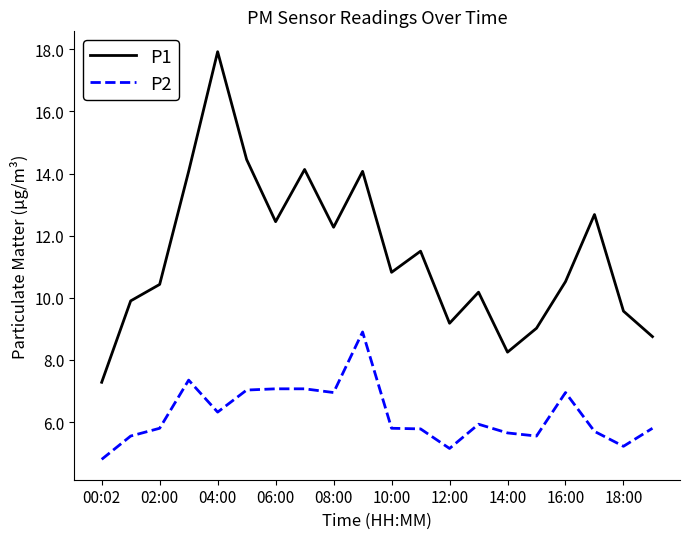

True or false: P1 and P2 intersect in this chart.

False